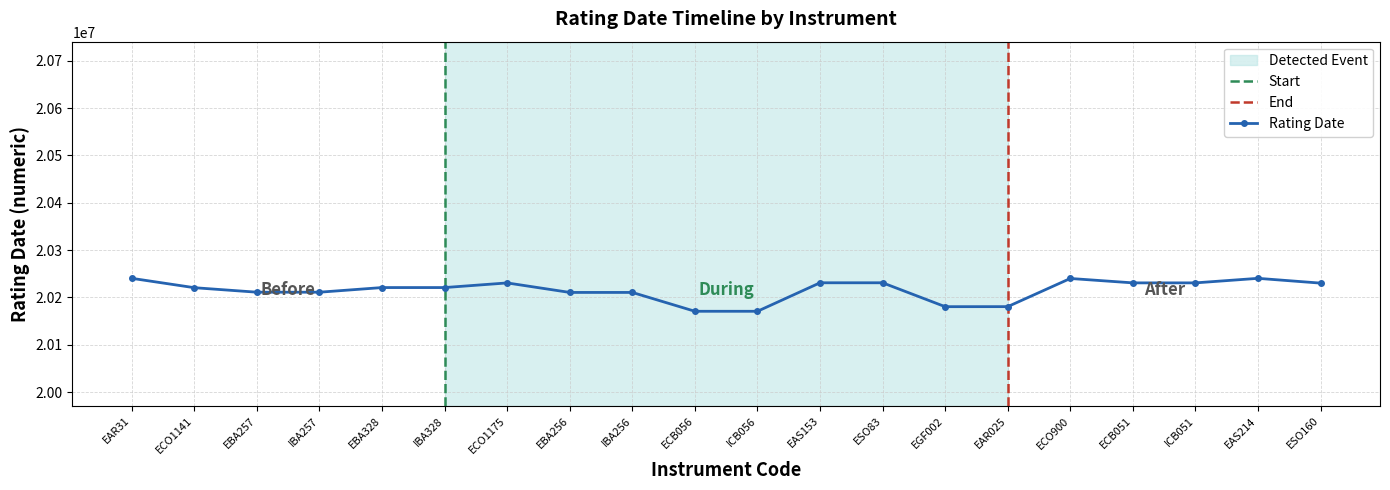

What is the label of the 1st point from the right?

ESO160